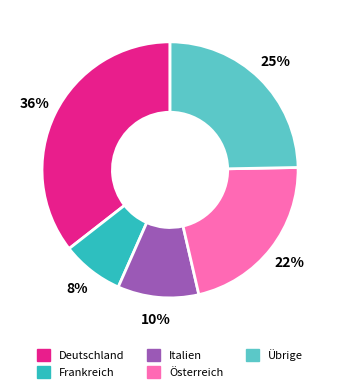

What percentage is the Italien slice, to the nearest percent?

10%